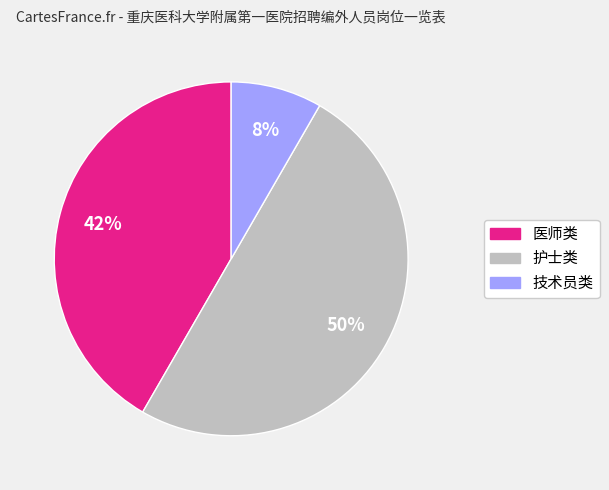

To the nearest percent, what is the difference between the largest and smallest slice percentages?

42%